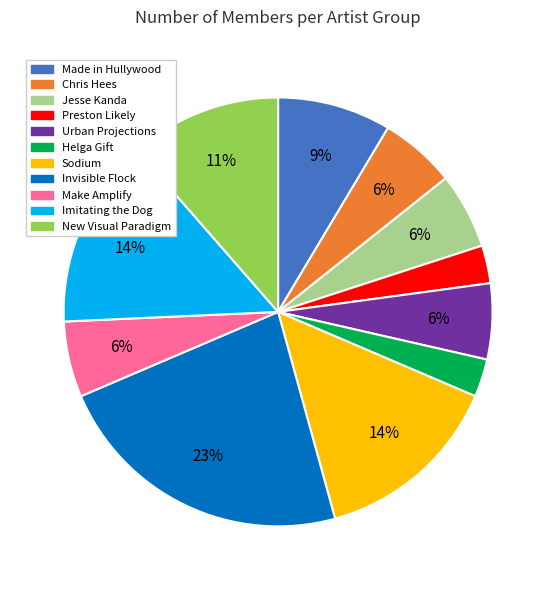

Which has a higher value, Urban Projections or Invisible Flock?

Invisible Flock